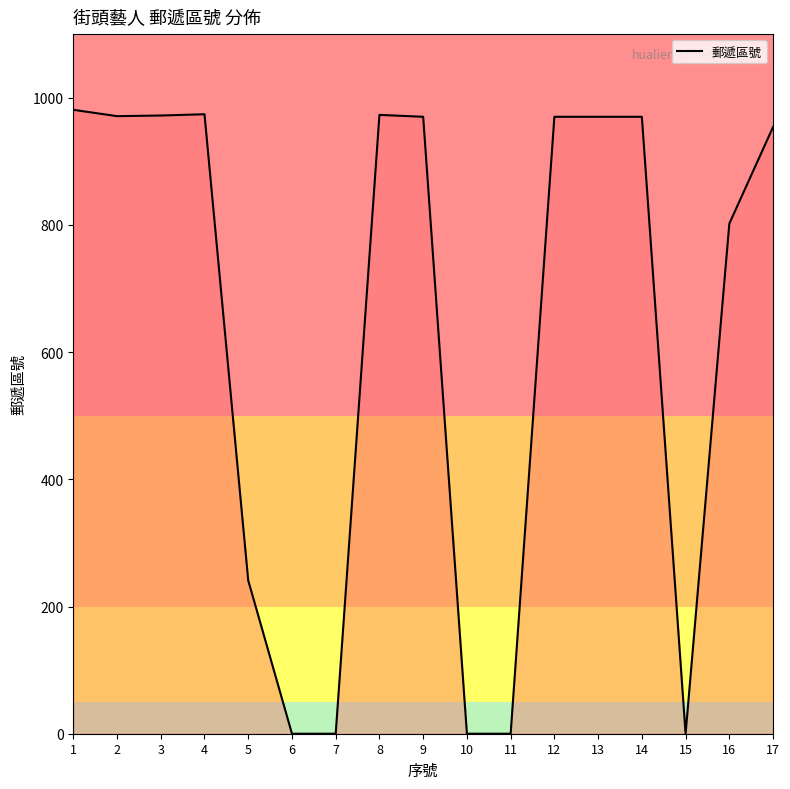

What is the difference between the maximum and minimum values?

981